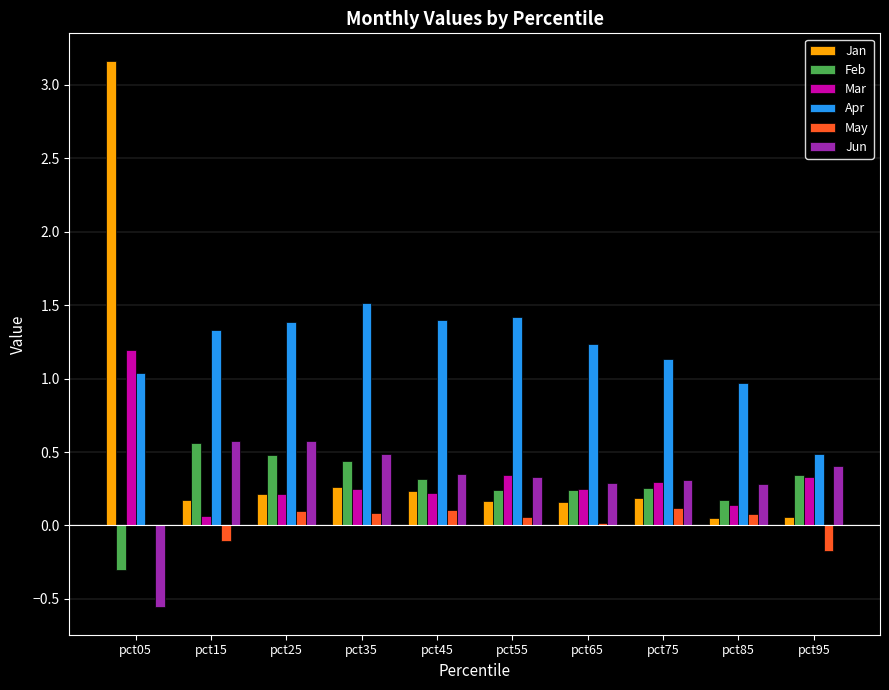

Which series has the largest range (max minus min)?

Jan